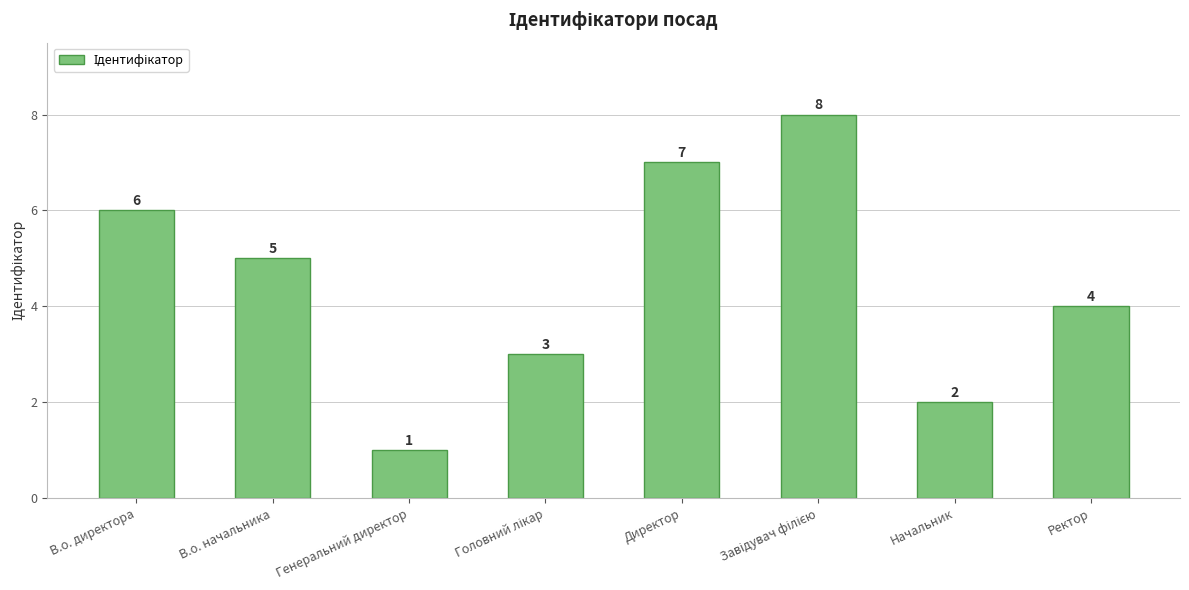

How many bars are there in total?

8